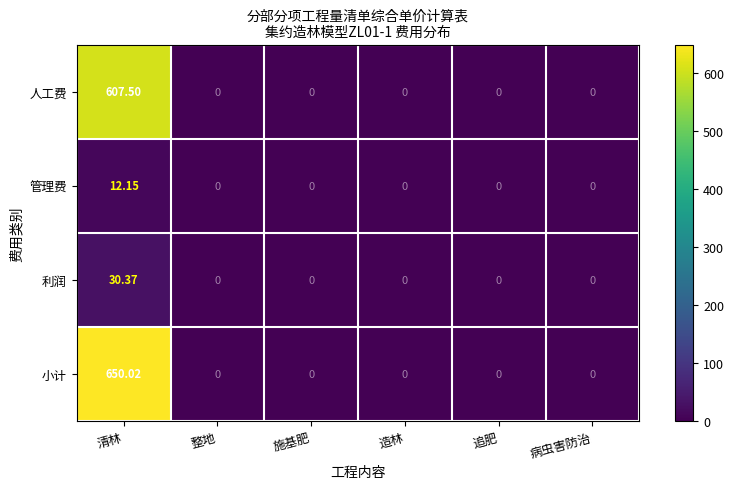

Which series has the largest total across all categories?

小计